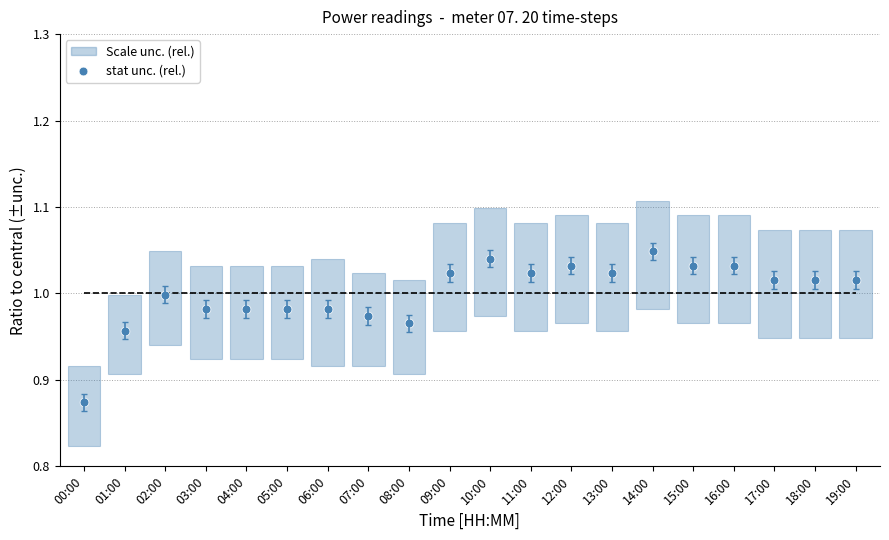

Approximately how many times larger is the value at 09:00 compared to 15:00?

1.0